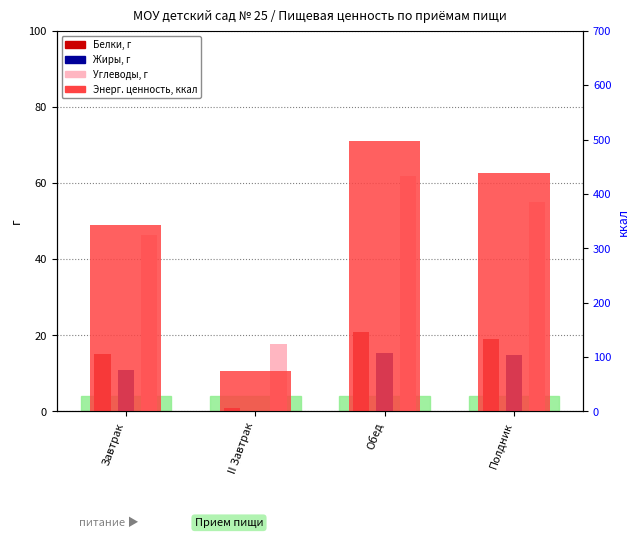

True or false: Белки, г has a value of 31.2 at Полдник.

False